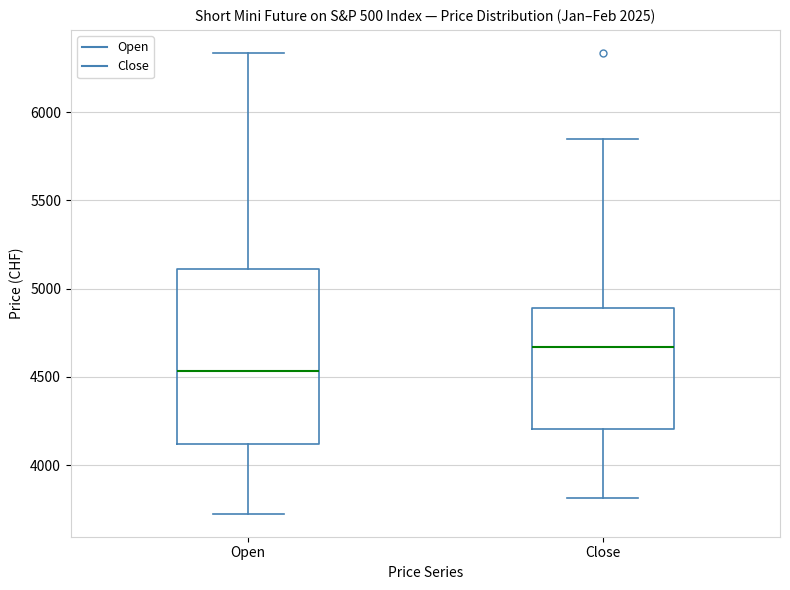

Where is the lower edge of the box for Close on the y-axis? The values are not printed on the chart, so give them approximately, as read against the axis.

4200